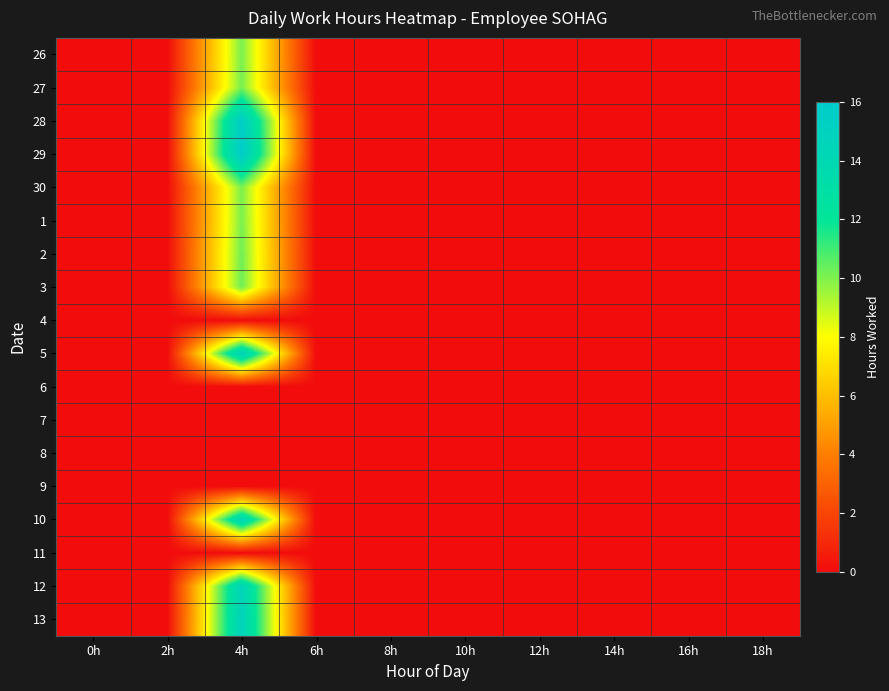

How many categories are shown in the chart?

10